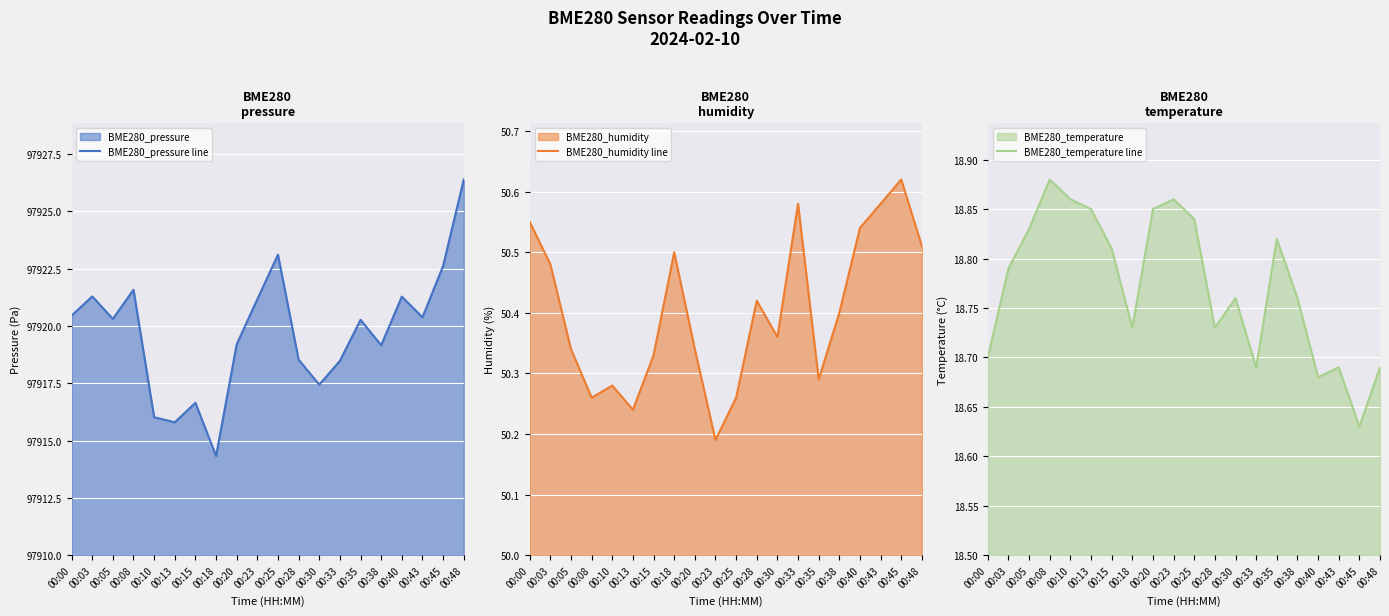

Which category has the highest value in the BME280_pressure line series?

00:48